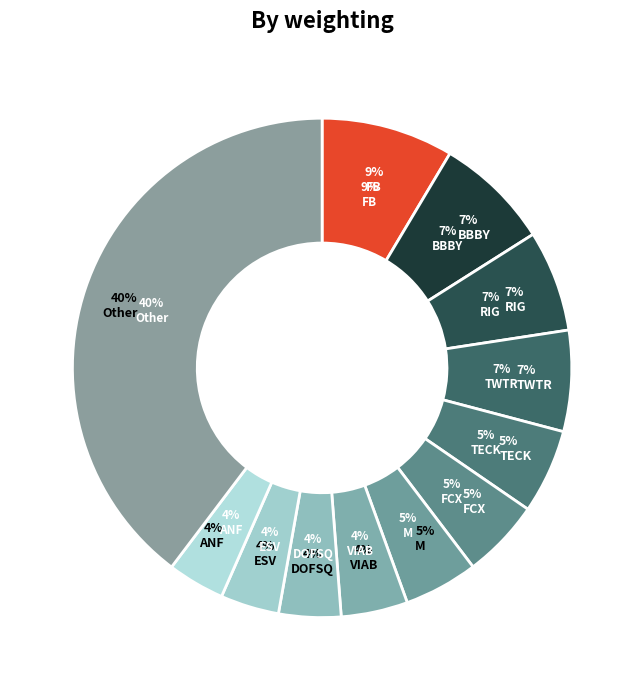

To the nearest percent, what percentage of the pie is DOFSQ?

4%